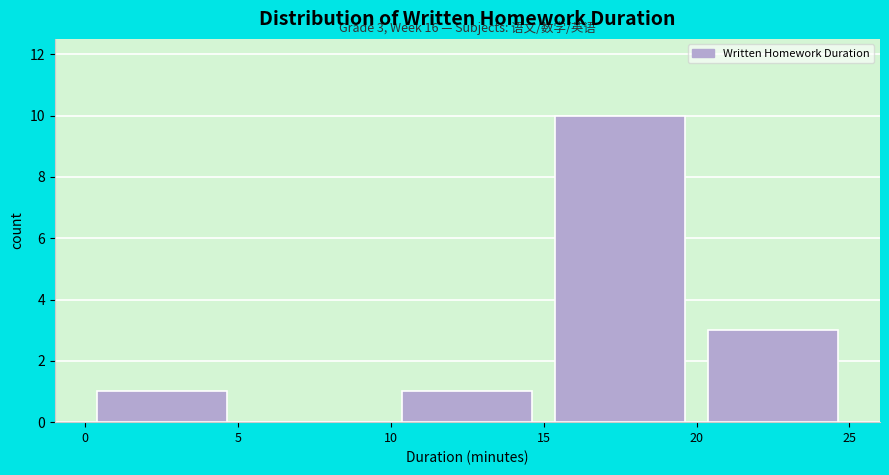

Which range on the x-axis has the tallest bar?

15 to 20